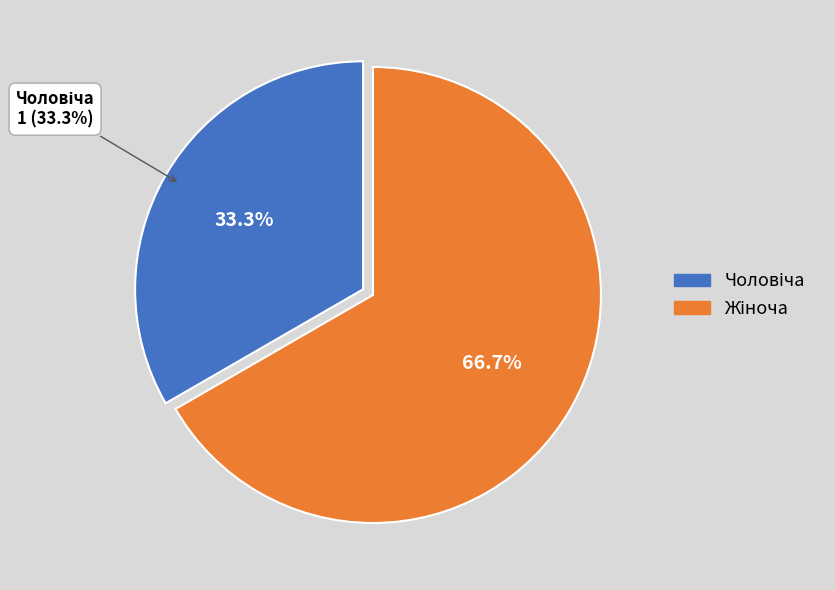

To the nearest percent, what is the average slice percentage?

50%